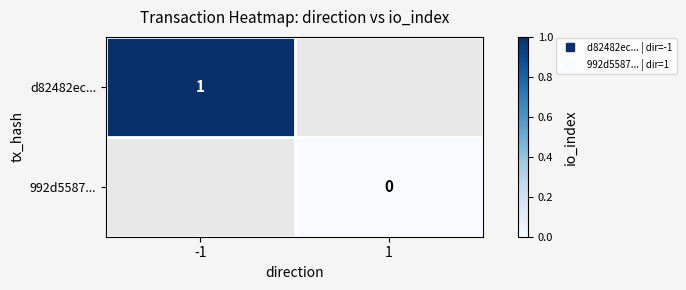

At how many categories does at least one series exceed 0?

1